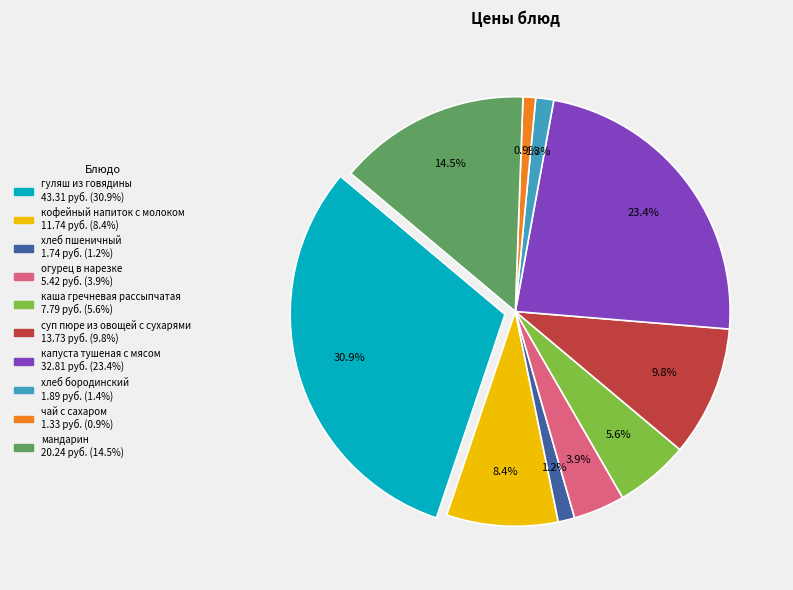

How many segments does this pie chart have?

10